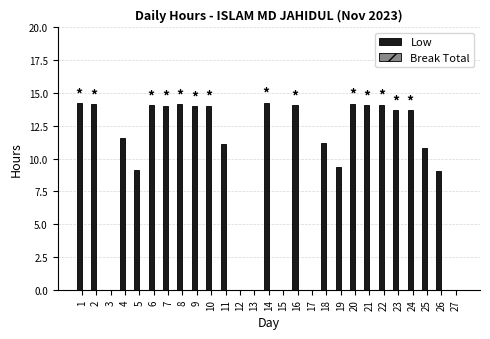

What is the sum of the values at 4 and 8?

25.7